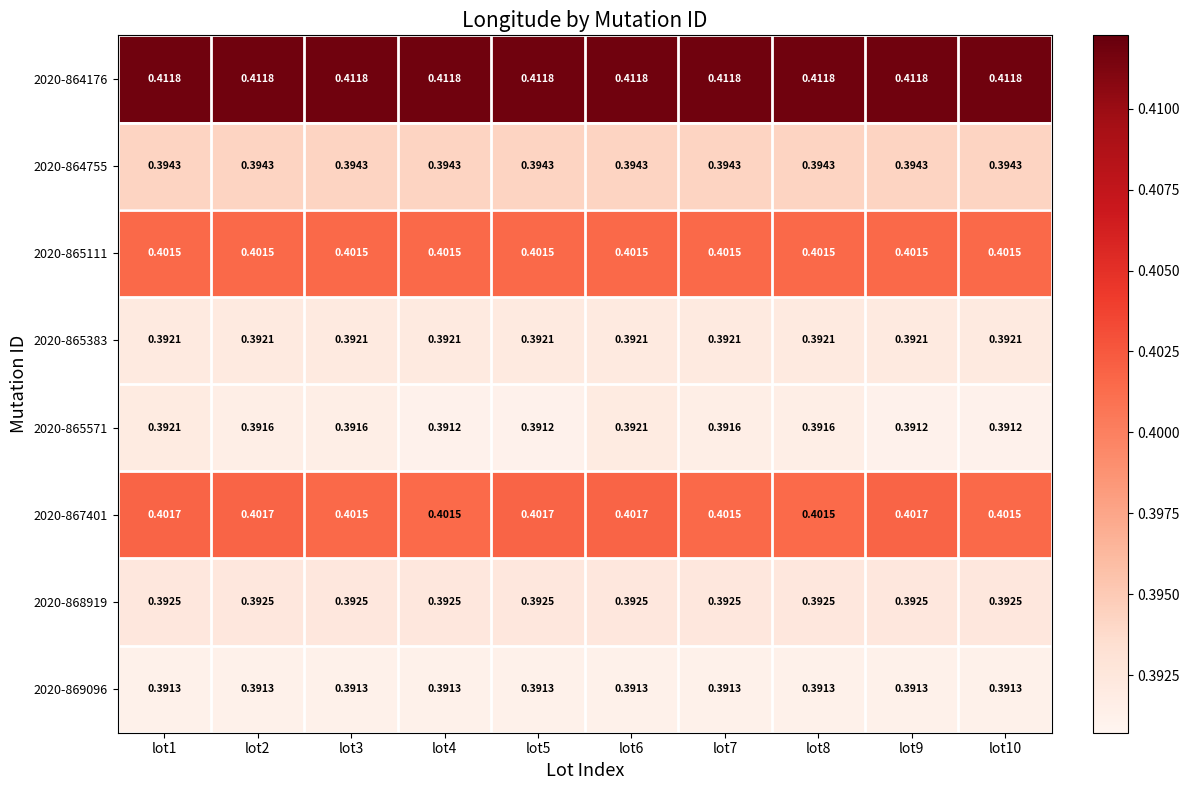

Is the value of 2020-865111 at lot2 greater than the value of 2020-868919 at lot2?

Yes